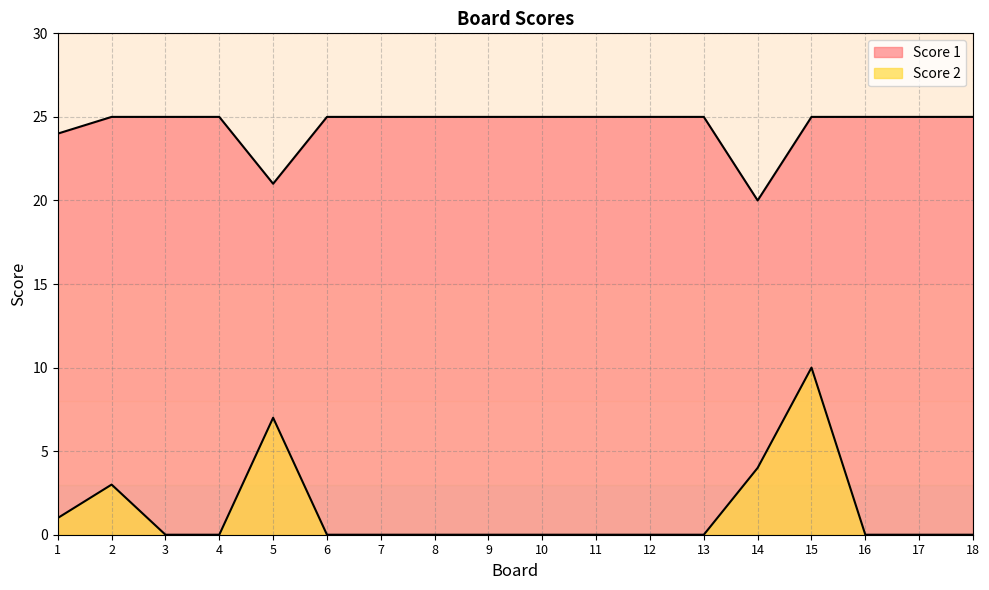

Which series has the largest total across all categories?

Score 1